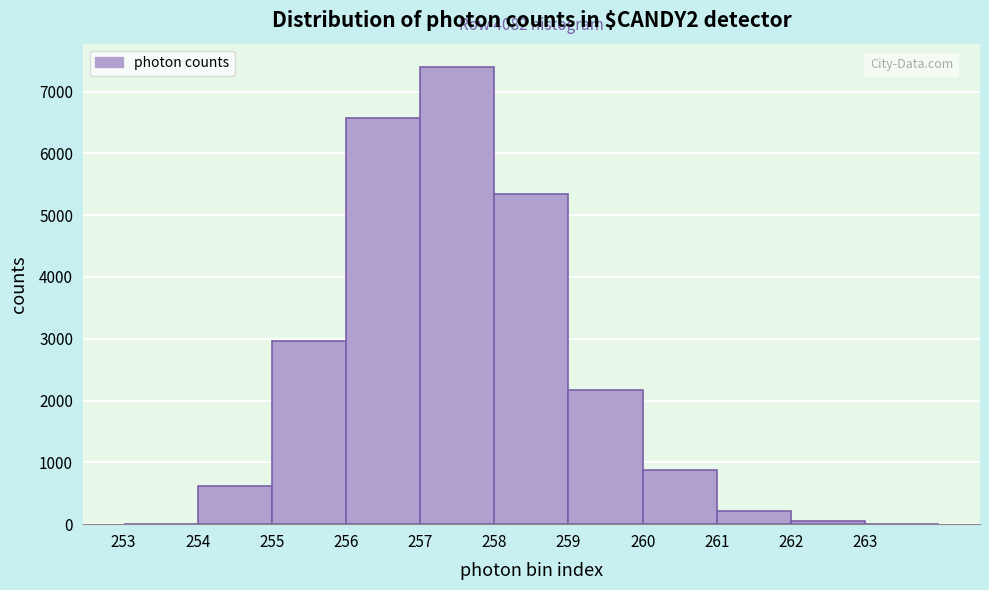

Over which range of the x-axis is the bar tallest?

257 to 258